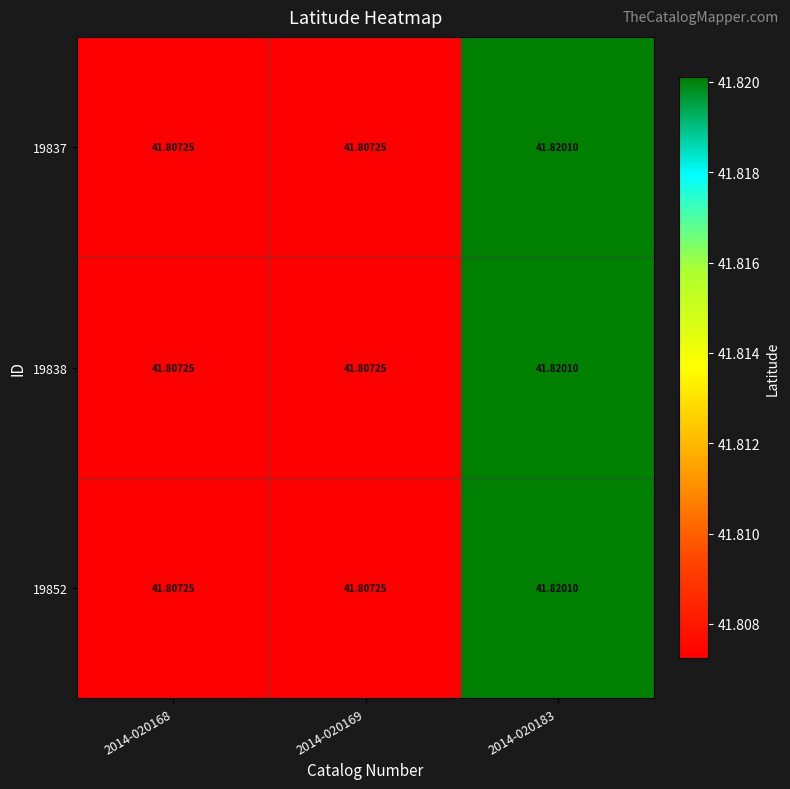

Is the value of 19838 at 2014-020169 greater than the value of 19852 at 2014-020183?

No